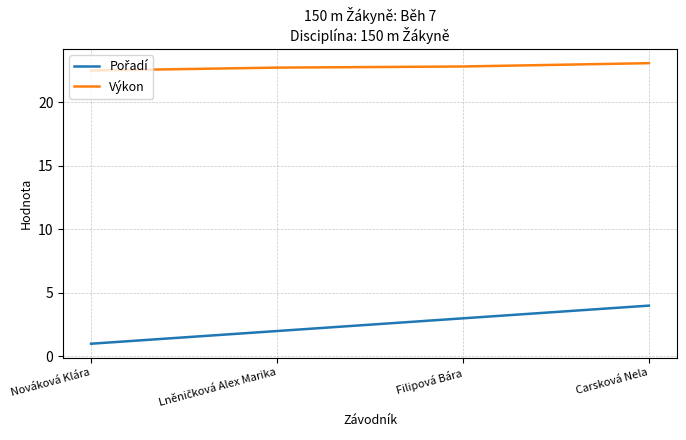

At which category is the sum across all series the highest?

Carsková Nela